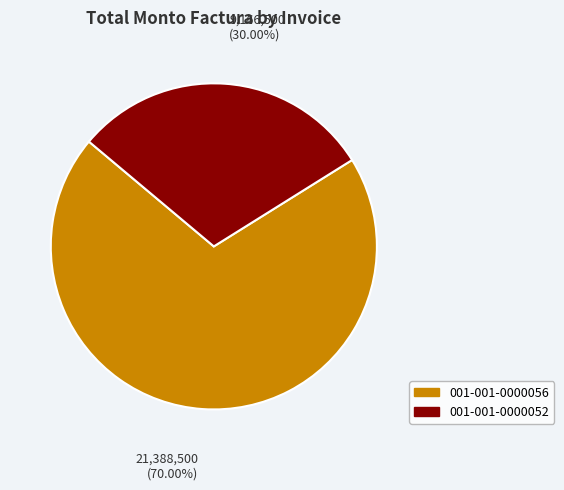

To the nearest percent, what is the difference between the largest and smallest slice percentages?

40%